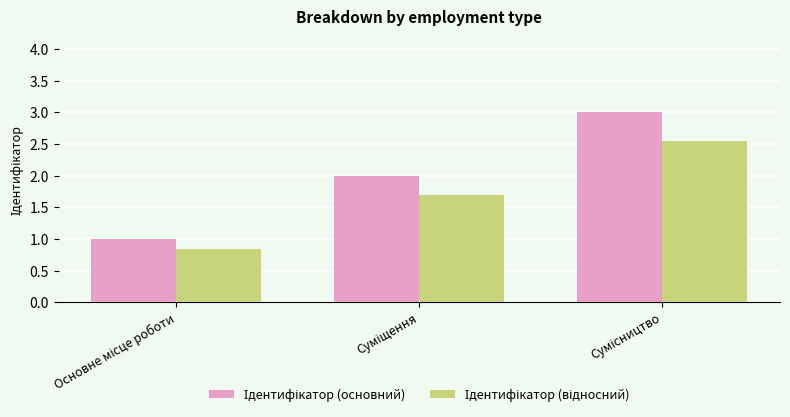

True or false: Ідентифікатор (основний) has a value of 2.0 at Суміщення.

True